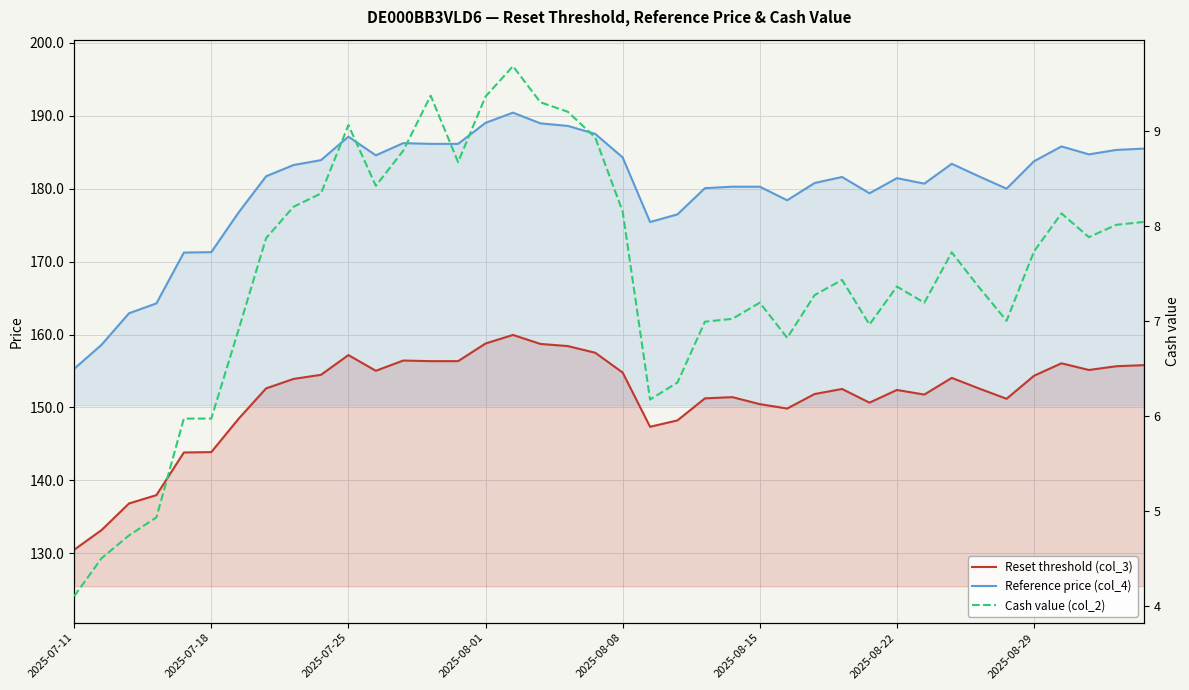

What is the approximate value of Reference price (col_4) at 16?

190.4